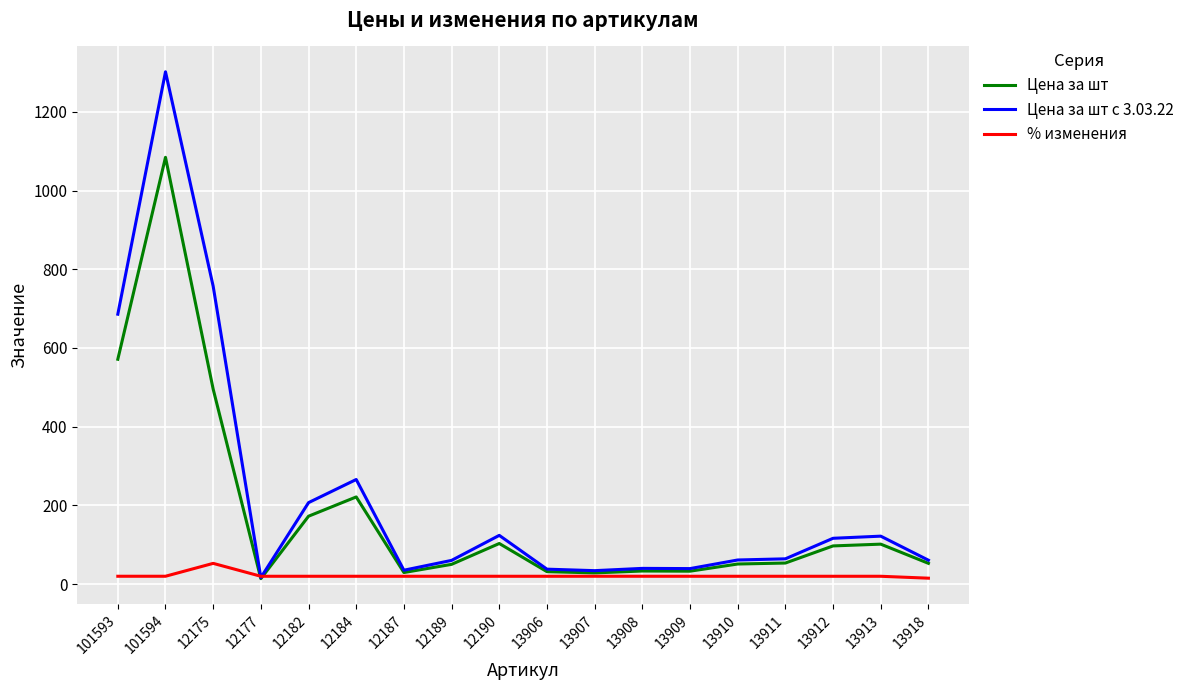

What is the maximum value for % изменения?

52.8